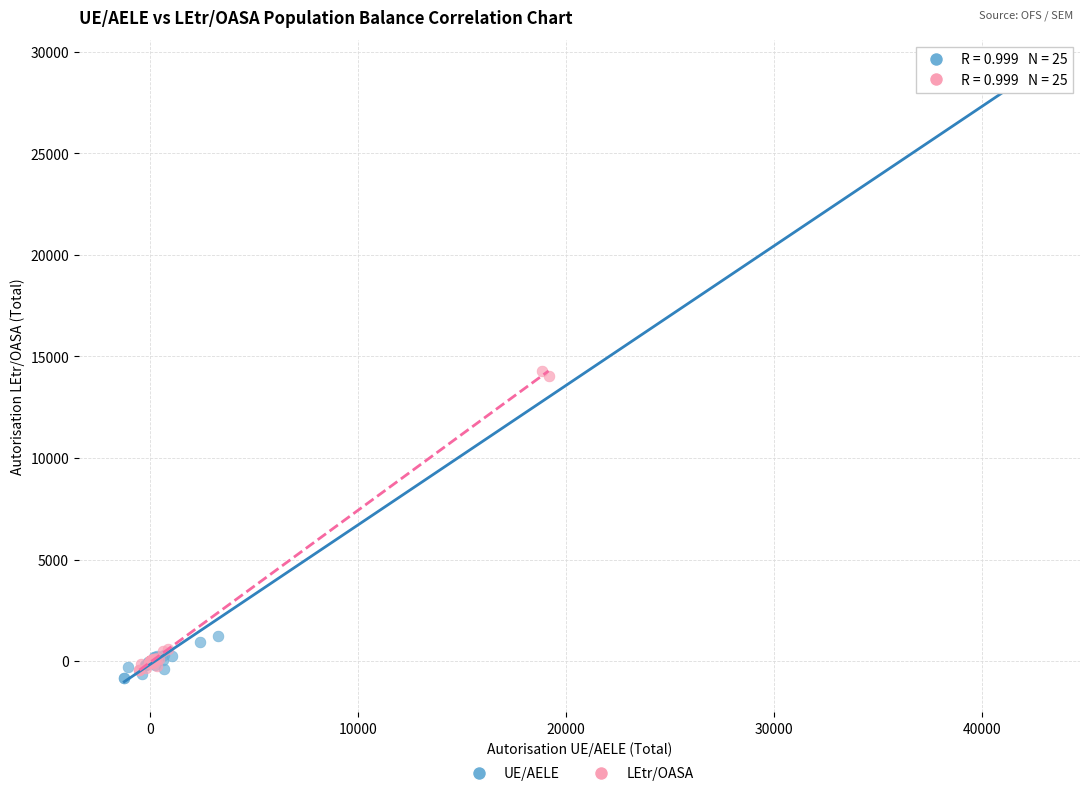

Which series has the widest spread of Y values?

UE/AELE